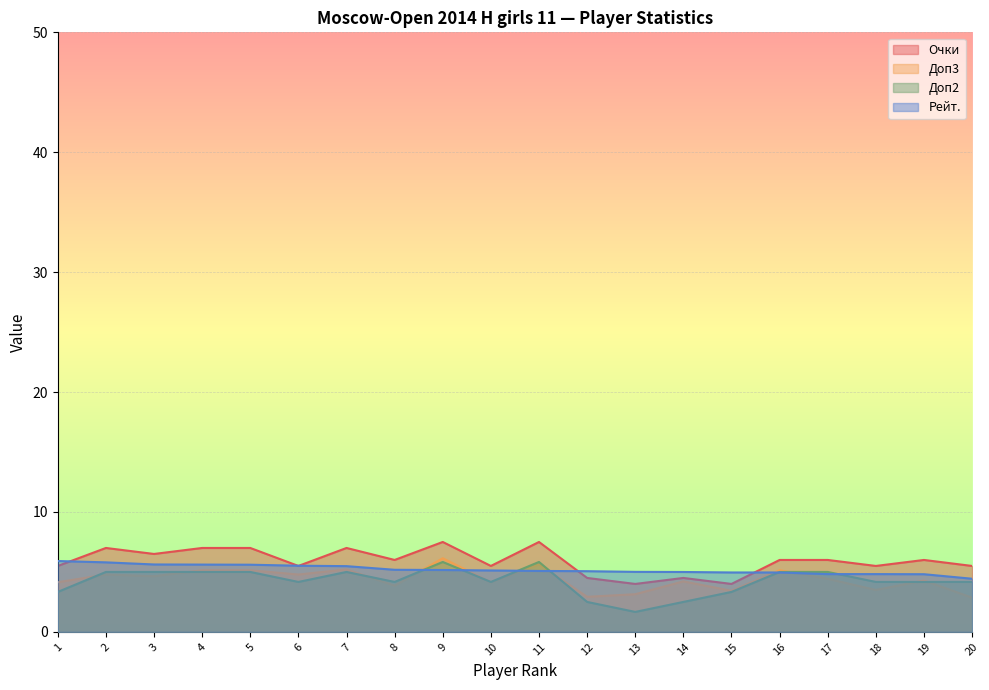

Count the number of data series in this chart.

4